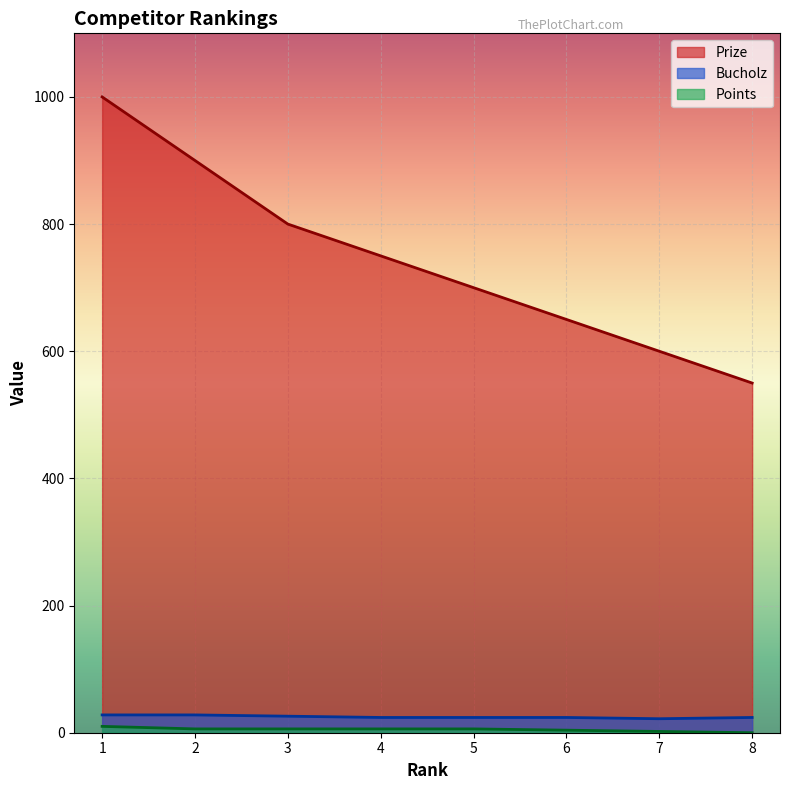

Count the Points values in the range 4 to 6.

5